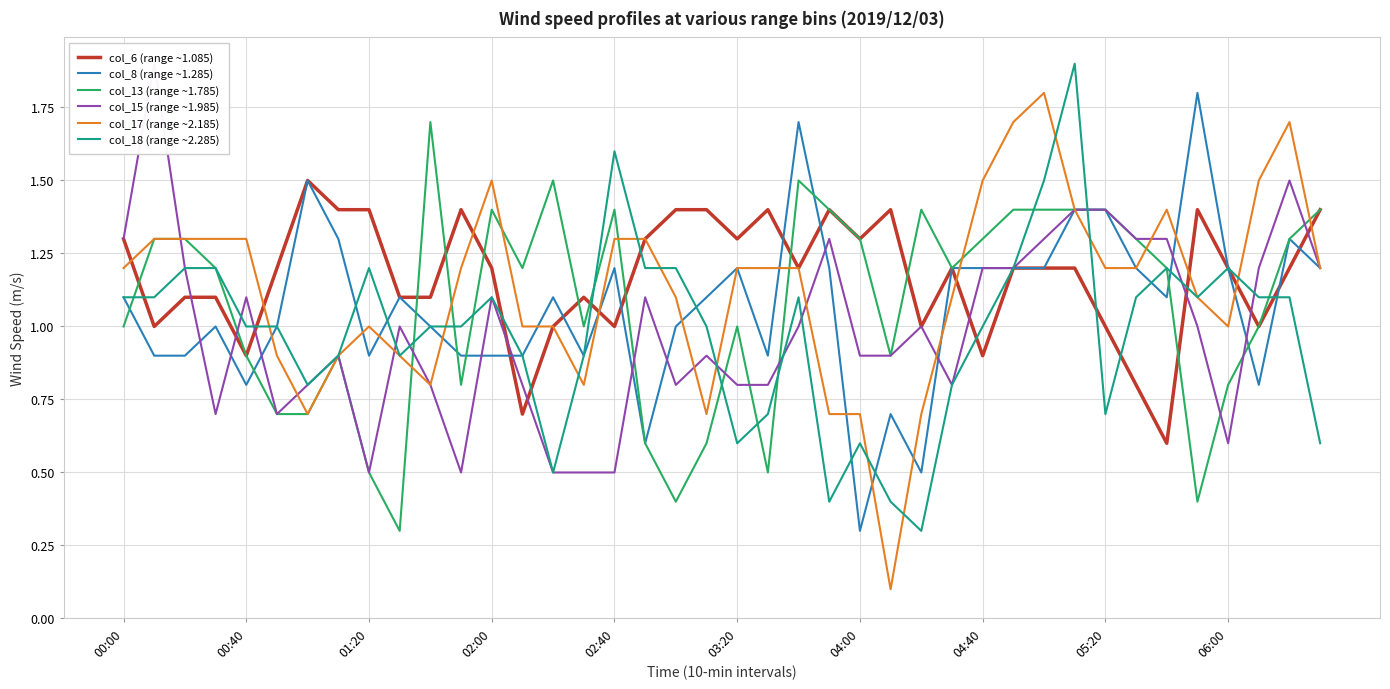

Read the col_15 (range ~1.985) value at 27.

0.8